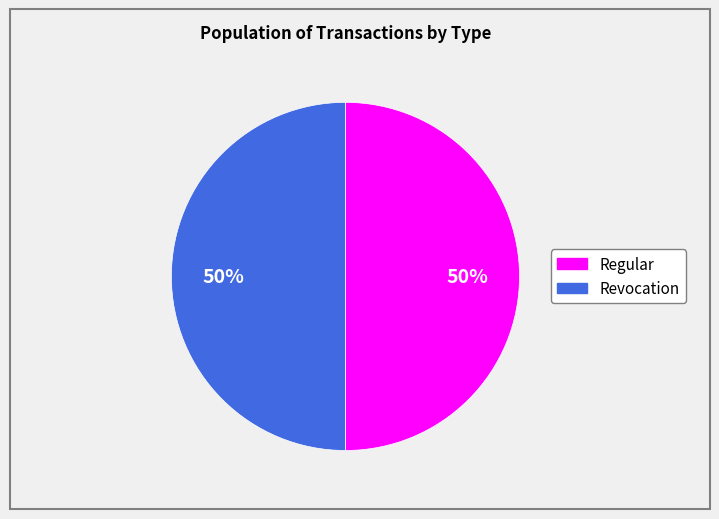

Combined, do Regular and Revocation account for over 50%?

Yes